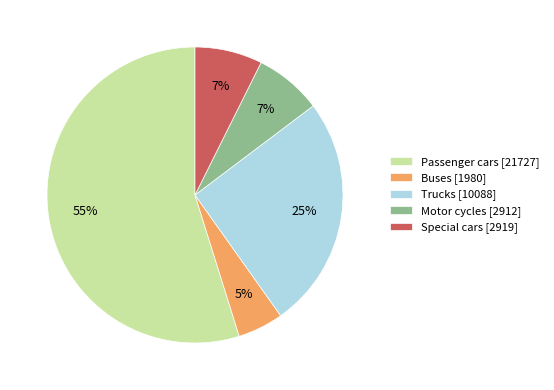

To the nearest percent, what is the combined percentage of Buses [1980] and Trucks [10088]?

30%